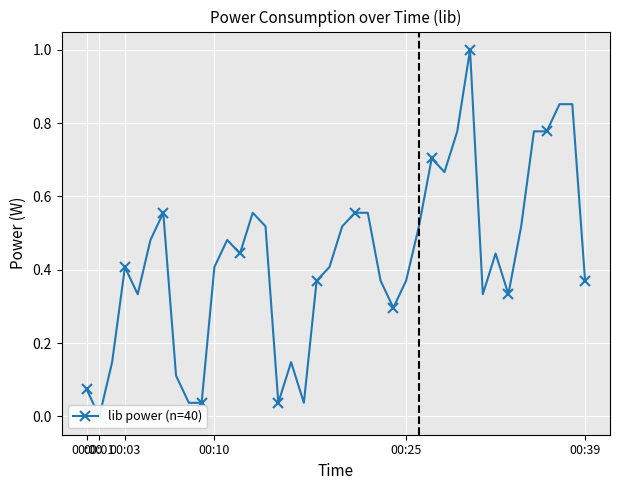

Rank the categories by value from lowest to highest.

00:01, 8, 9, 15, 17, 00:00, 7, 00:03, 16, 24, 00:25, 31, 33, 18, 23, 25, 39, 00:10, 10, 19, 12, 32, 00:39, 11, 14, 20, 26, 34, 6, 13, 21, 22, 28, 27, 29, 35, 36, 37, 38, 30